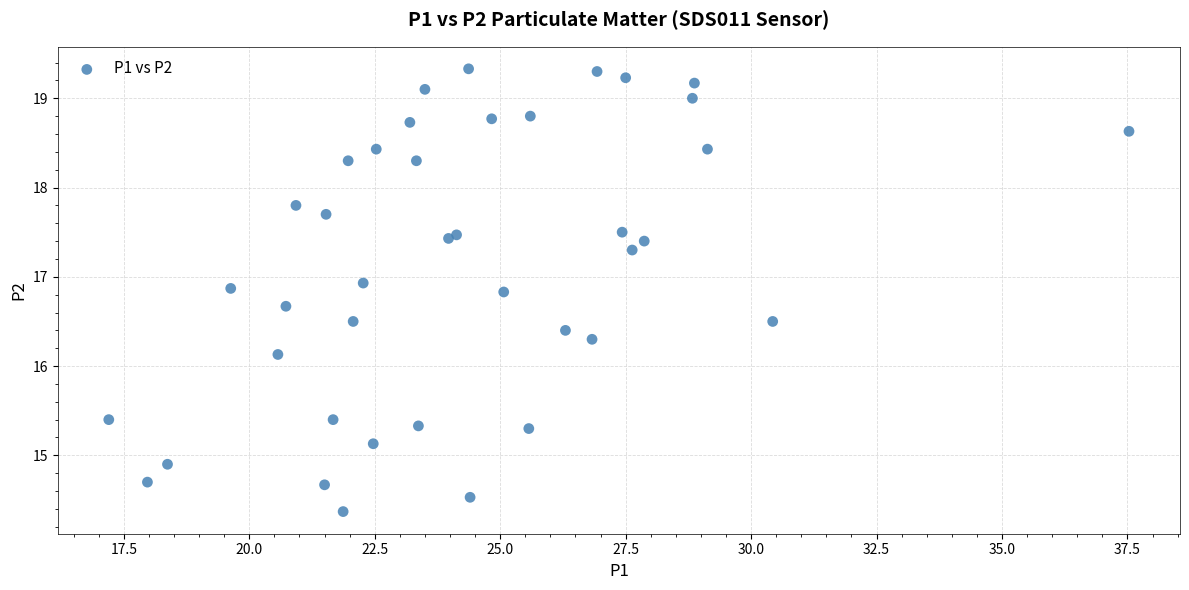

What Y value in the scatter plot is closest to 16?

16.1